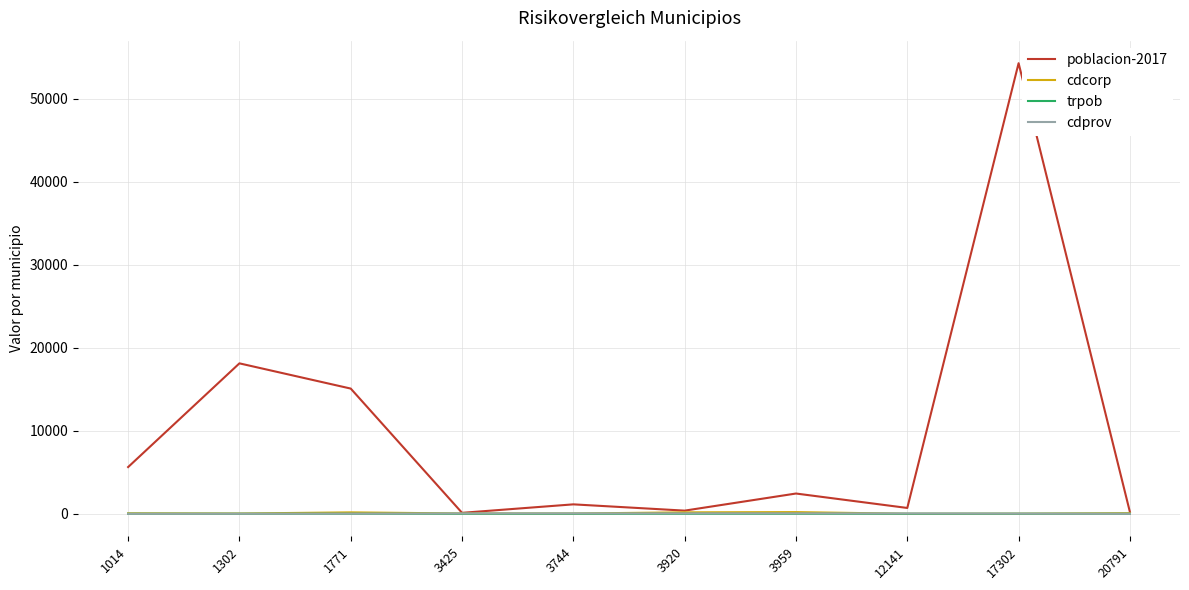

Is the value of poblacion-2017 at 12141 greater than the value of cdprov at 1771?

Yes